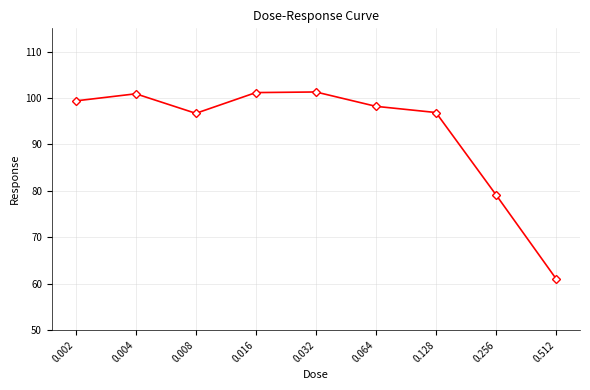

Is it true that the value at 0.032 is 42.2?

False